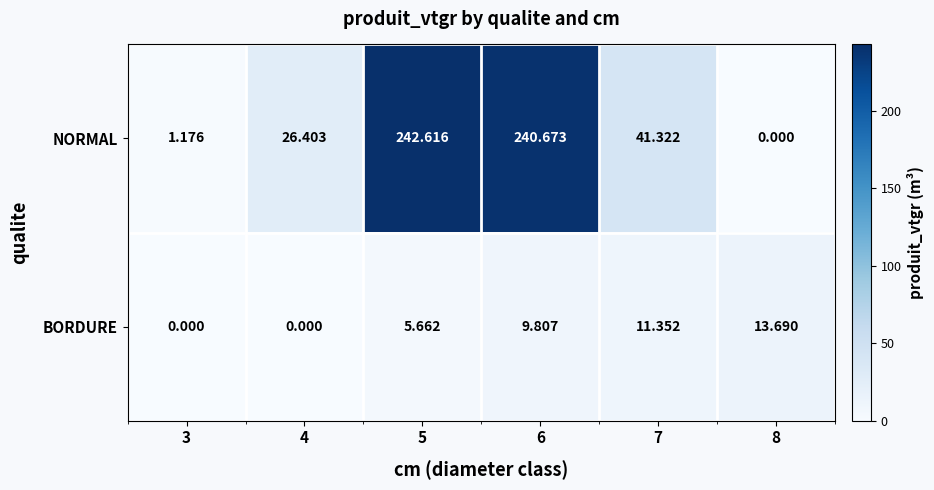

Which series has the largest total across all categories?

NORMAL